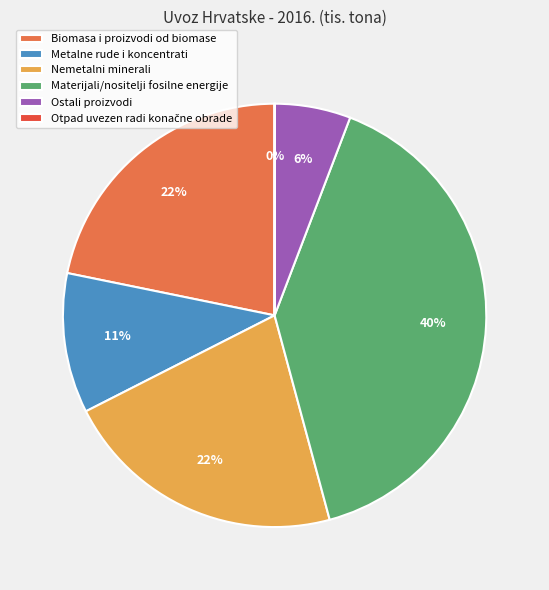

What is the largest slice in the pie chart?

Materijali/nositelji fosilne energije